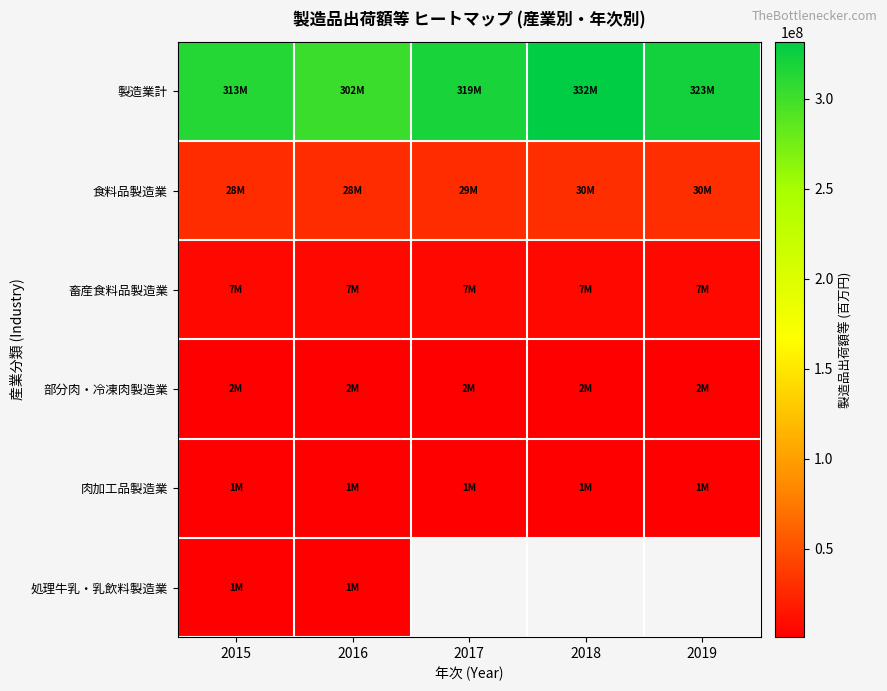

The 食料品製造業 series shows 29055931.0 at 2017. True or false?

True